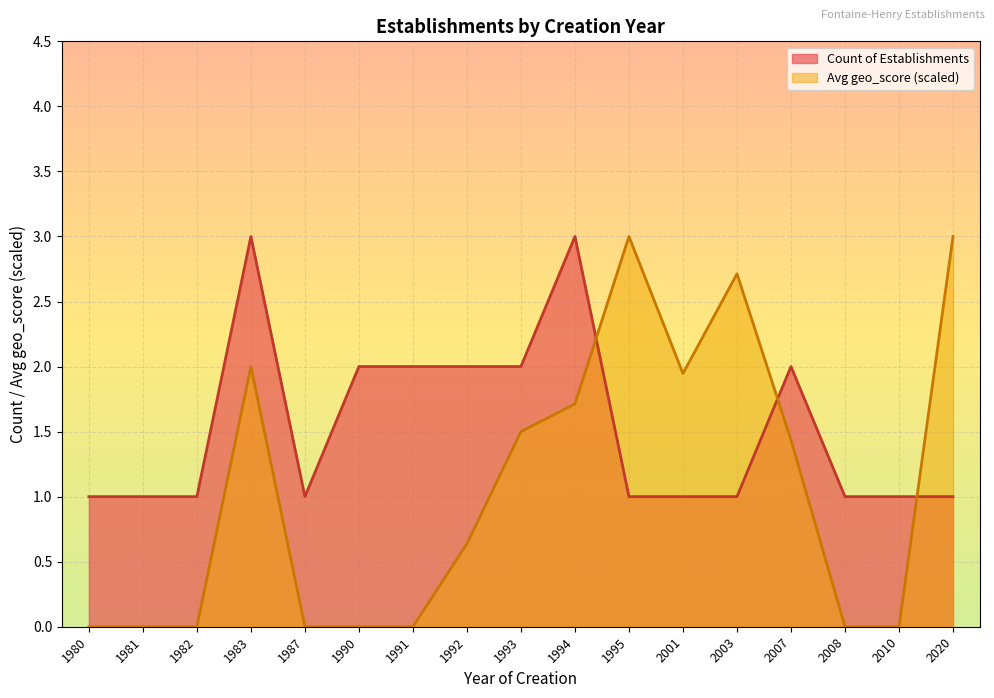

True or false: Count of Establishments has a value of 1.4 at 1994.

False